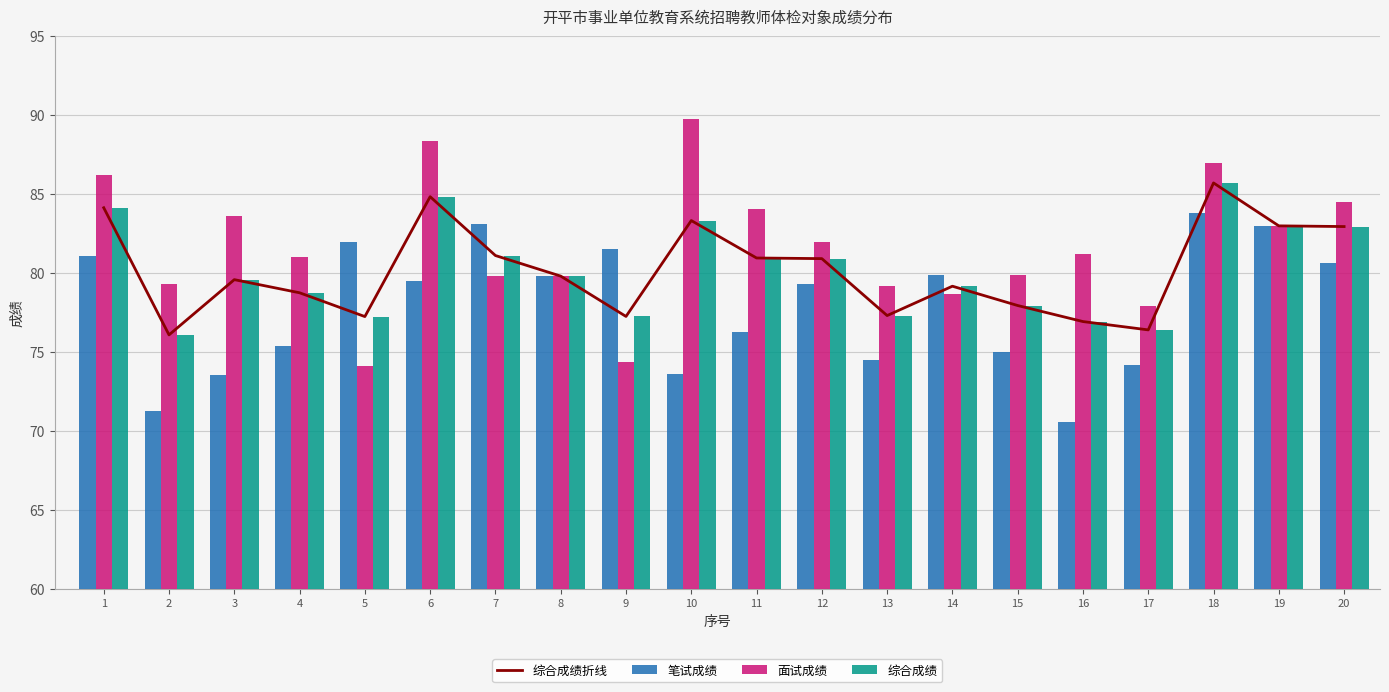

Where does the 综合成绩 series first go above 79?

1